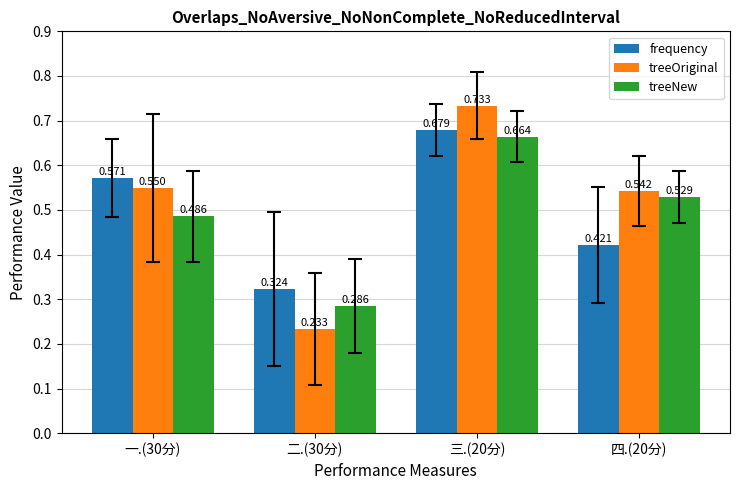

At which label does treeNew reach its peak?

三.(20分)